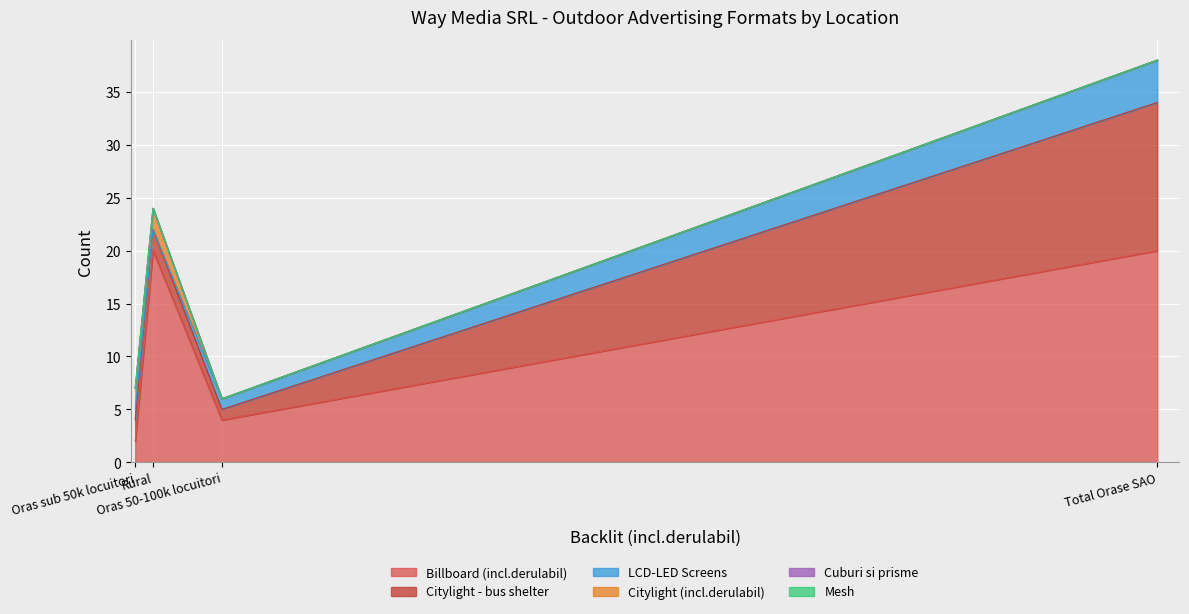

Which has a higher value, Oras sub 50k locuitori or Rural?

Rural